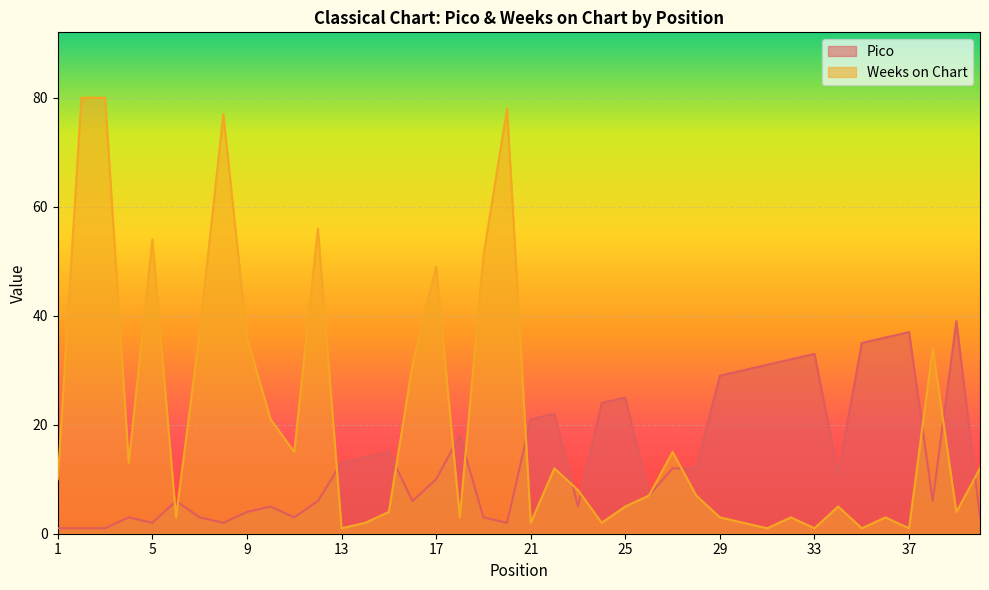

Between 13 and 24, which series saw the biggest shift?

Pico